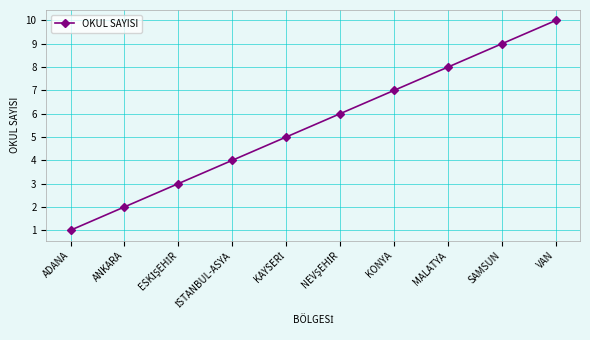

What is the change in value from ADANA to VAN?

+9